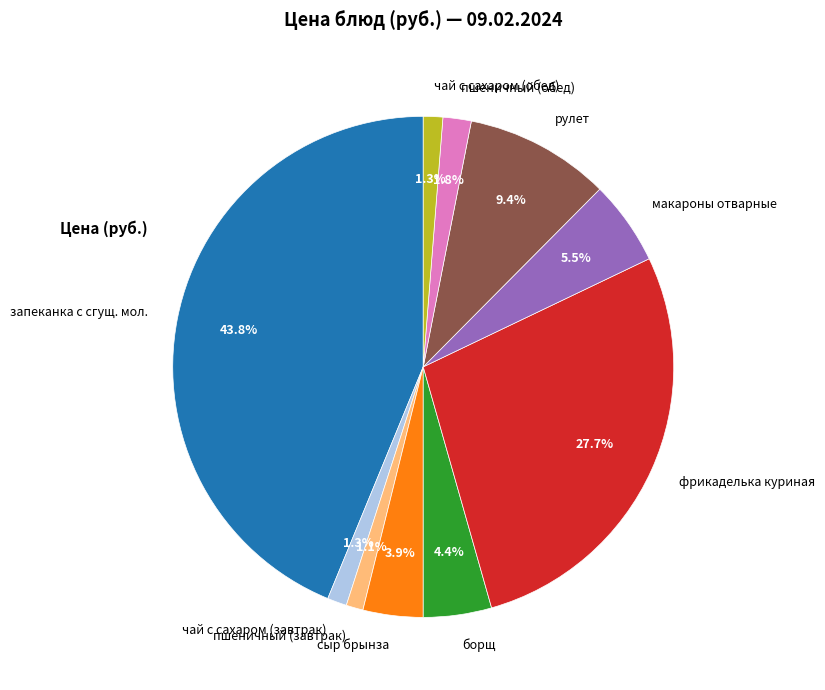

Between рулет and пшеничный (завтрак), which is larger?

рулет